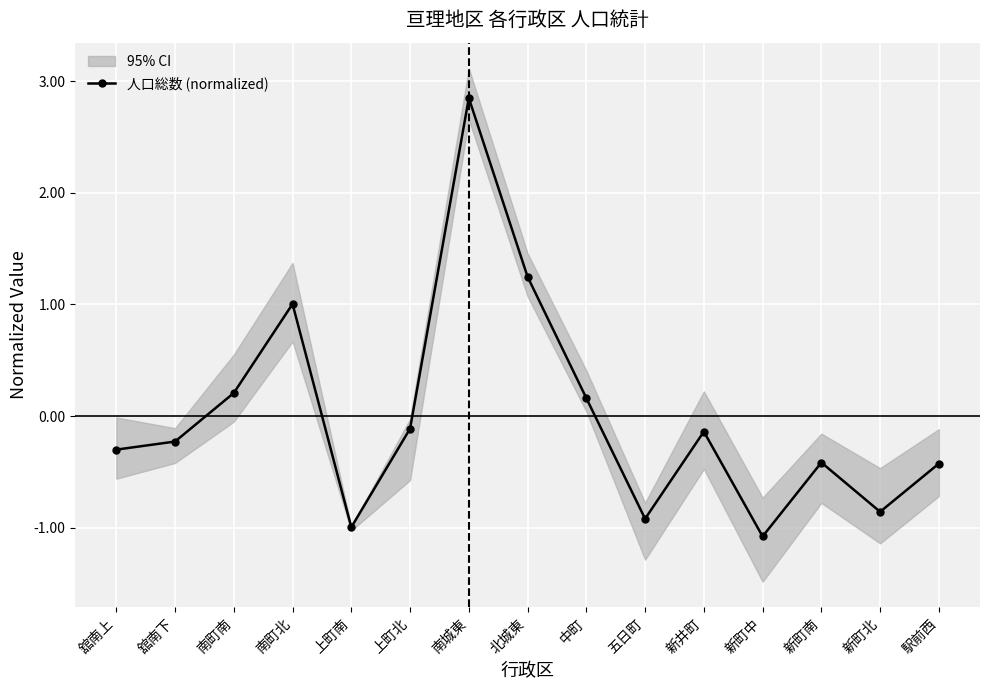

What is the smallest value displayed?

-1.1